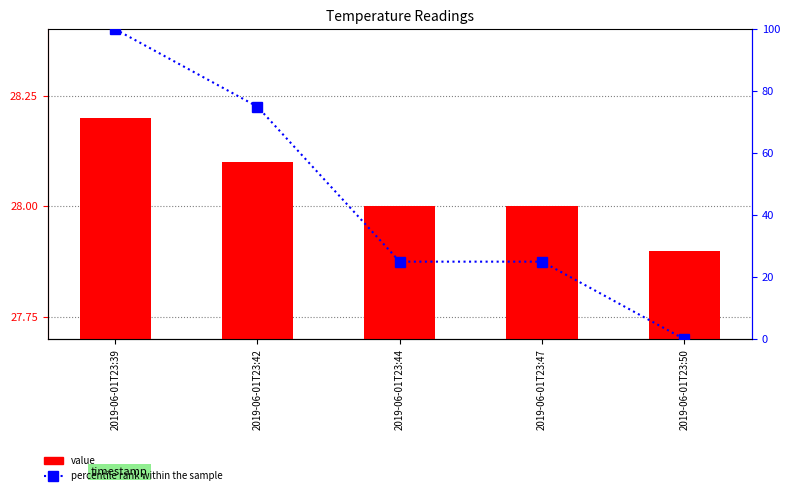

How many data points in value are less than 28?

1